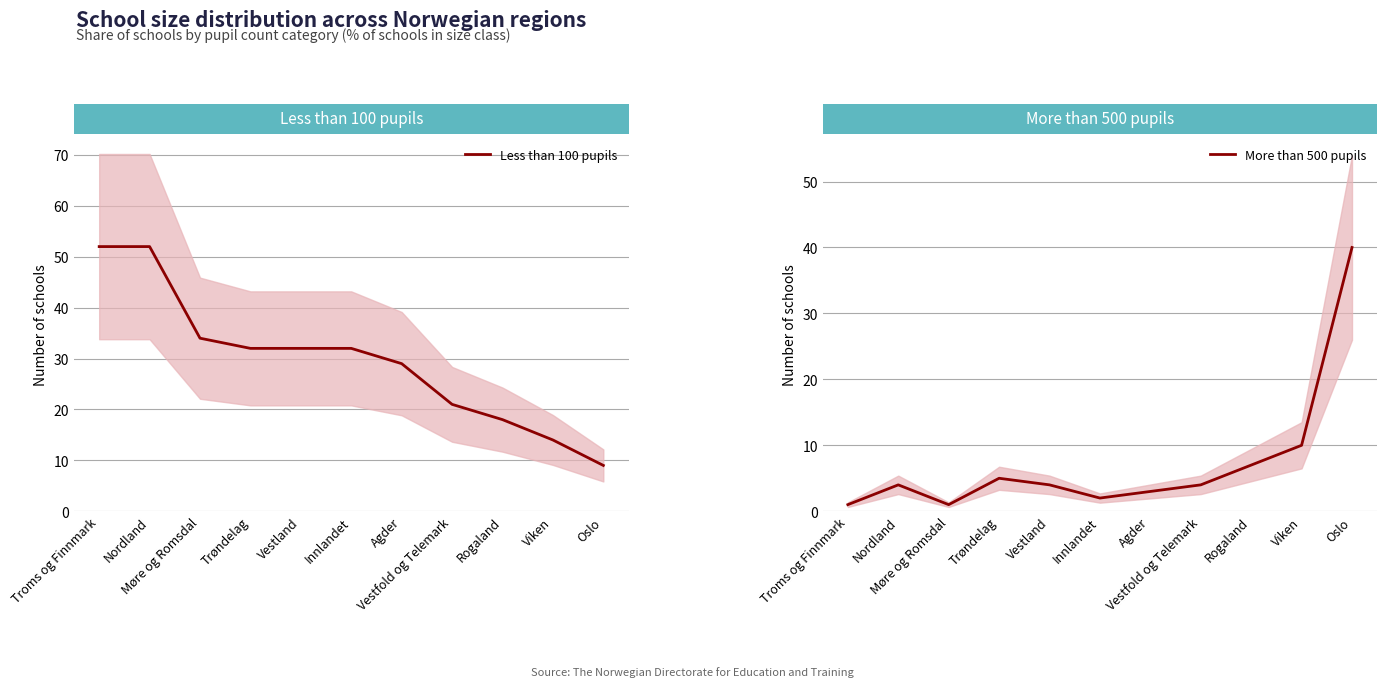

Between which two adjacent categories do More than 500 pupils and Less than 100 pupils first intersect?

Viken and Oslo